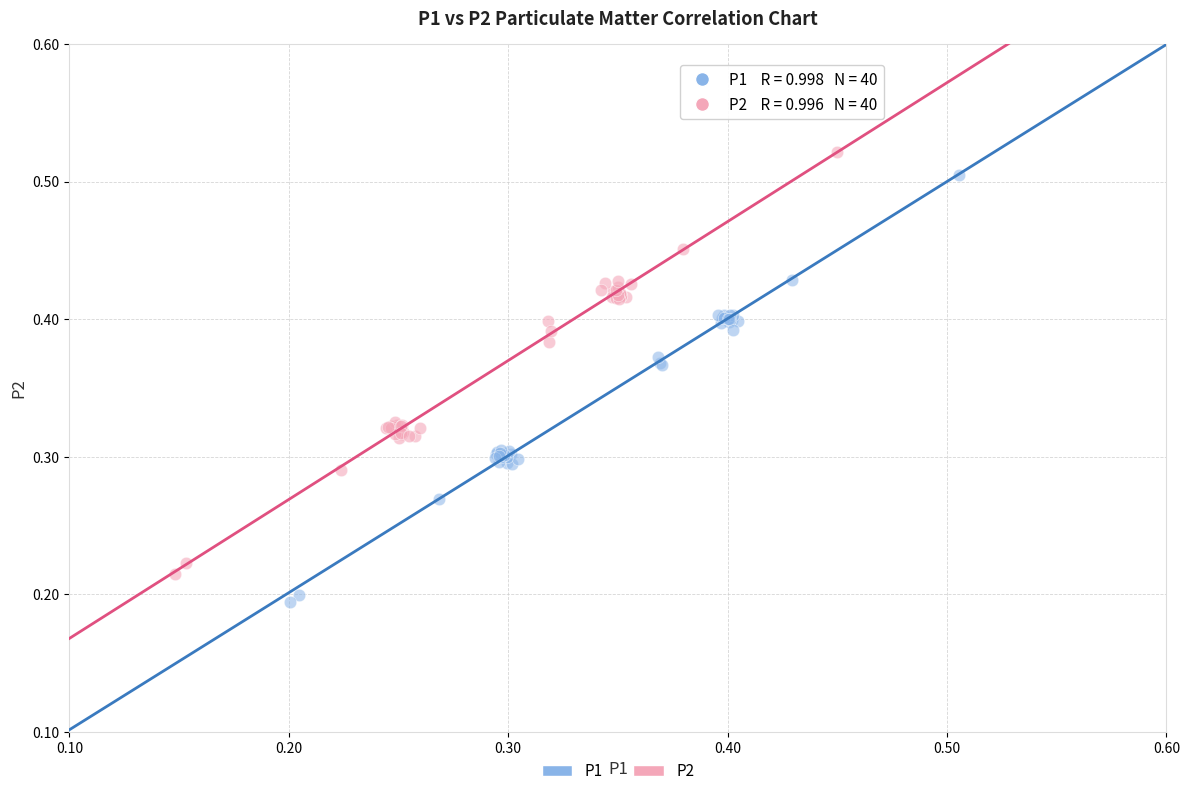

Which series contains the lowest Y value?

P1